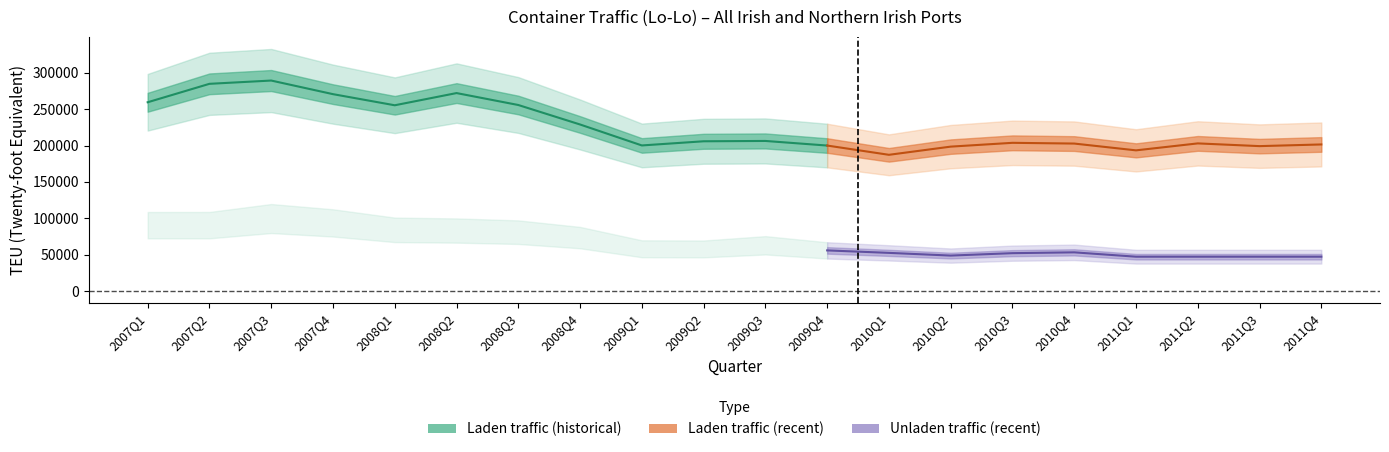

What is the total value across all series at 2010Q4?

256011